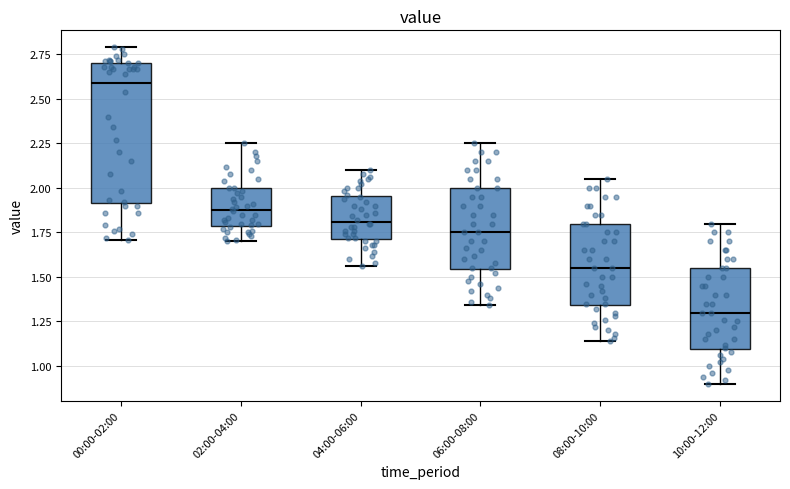

Reading left to right, transcribe this box plot: for each box, give where its median line is, the range the box spans, and where its two whiskers end, as read against the y-axis. The values are not printed on the chart, so give them approximately, as read against the axis.

00:00-02:00: median 2.60, box 1.90 to 2.70, whiskers 1.70 to 2.80
02:00-04:00: median 1.90, box 1.80 to 2.00, whiskers 1.70 to 2.25
04:00-06:00: median 1.80, box 1.70 to 1.95, whiskers 1.55 to 2.10
06:00-08:00: median 1.75, box 1.55 to 2.00, whiskers 1.35 to 2.25
08:00-10:00: median 1.55, box 1.35 to 1.80, whiskers 1.15 to 2.05
10:00-12:00: median 1.30, box 1.10 to 1.55, whiskers 0.90 to 1.80